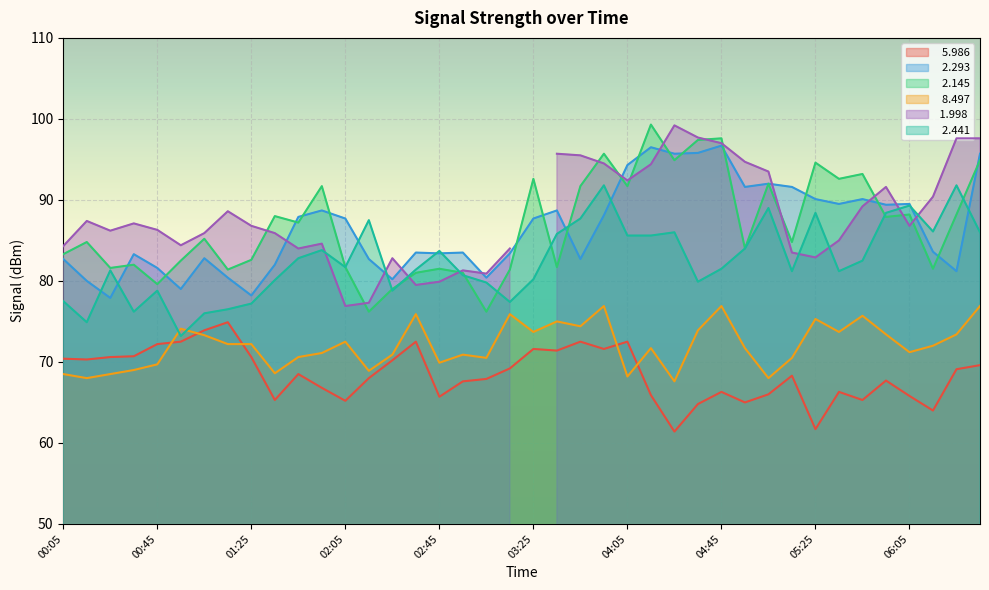

Does the chart display data point markers on the line(s)?

No